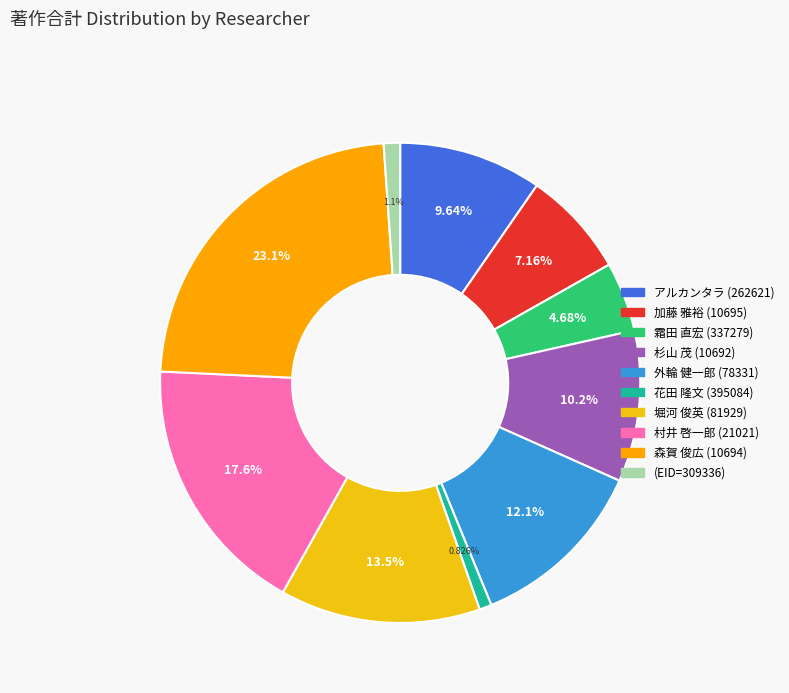

To the nearest percent, what is the difference between the largest and smallest slice percentages?

22%